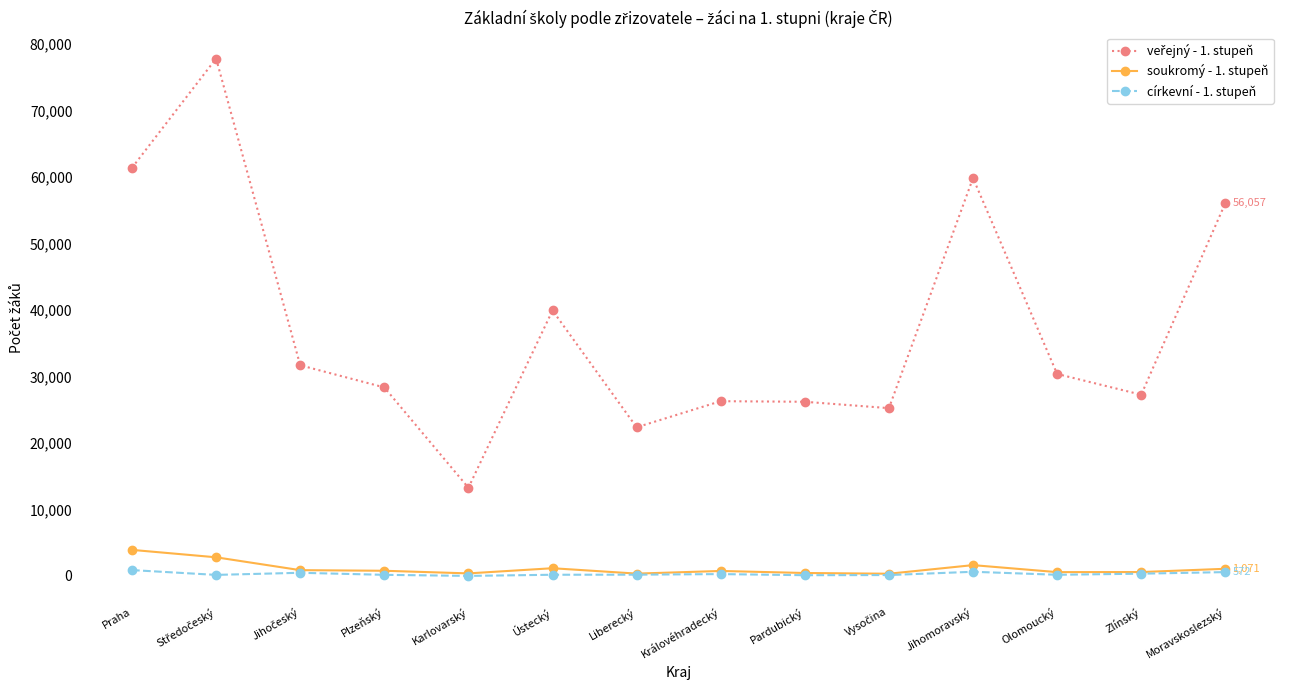

True or false: církevní - 1. stupeň has more than 0 points higher than both neighbors.

True